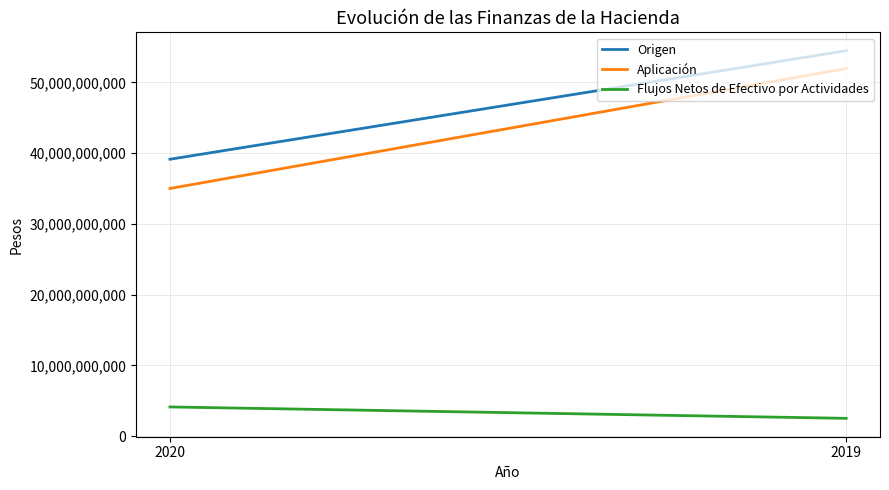

Which has a higher value, 2019 or 2020?

2019